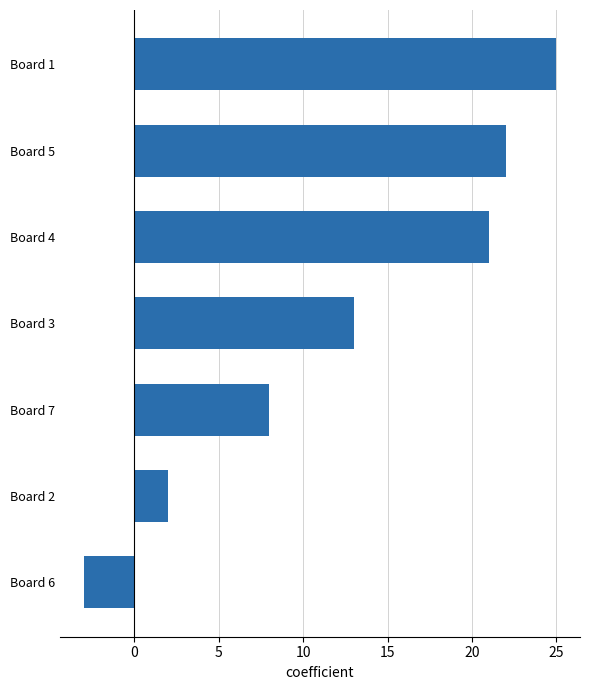

Rank the categories by value from highest to lowest.

Board 1, Board 5, Board 4, Board 3, Board 7, Board 2, Board 6